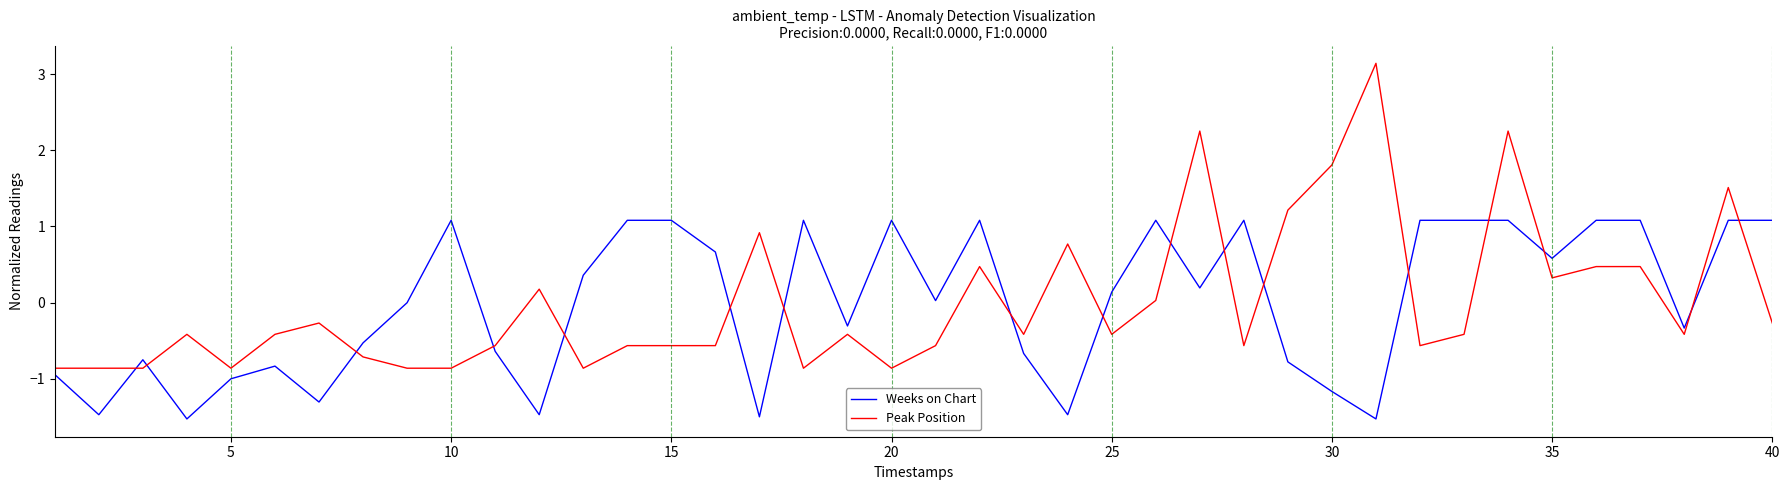

Which series has the largest range (max minus min)?

Peak Position